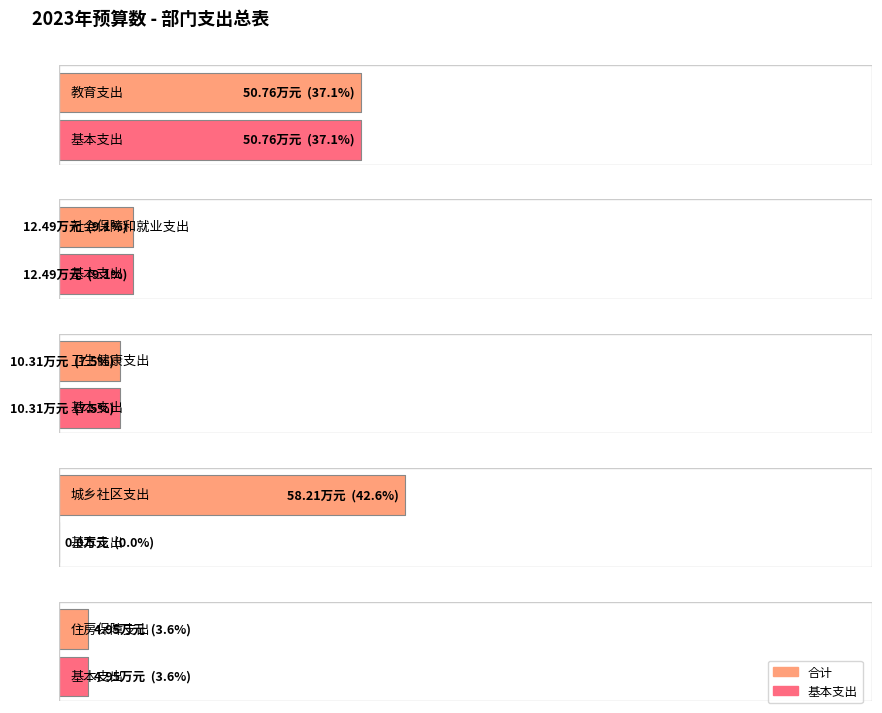

Between 卫生健康支出 and 城乡社区支出, which series saw the biggest shift?

合计